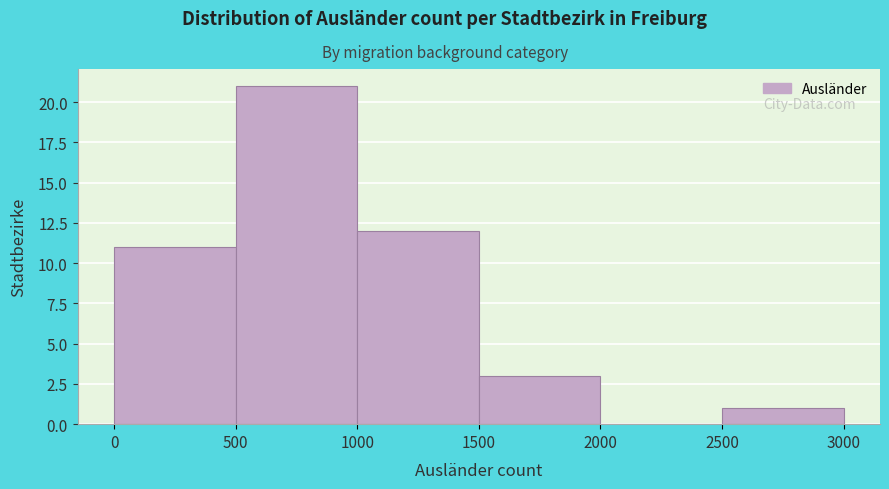

Over which range of the x-axis is the bar tallest?

500 to 1000